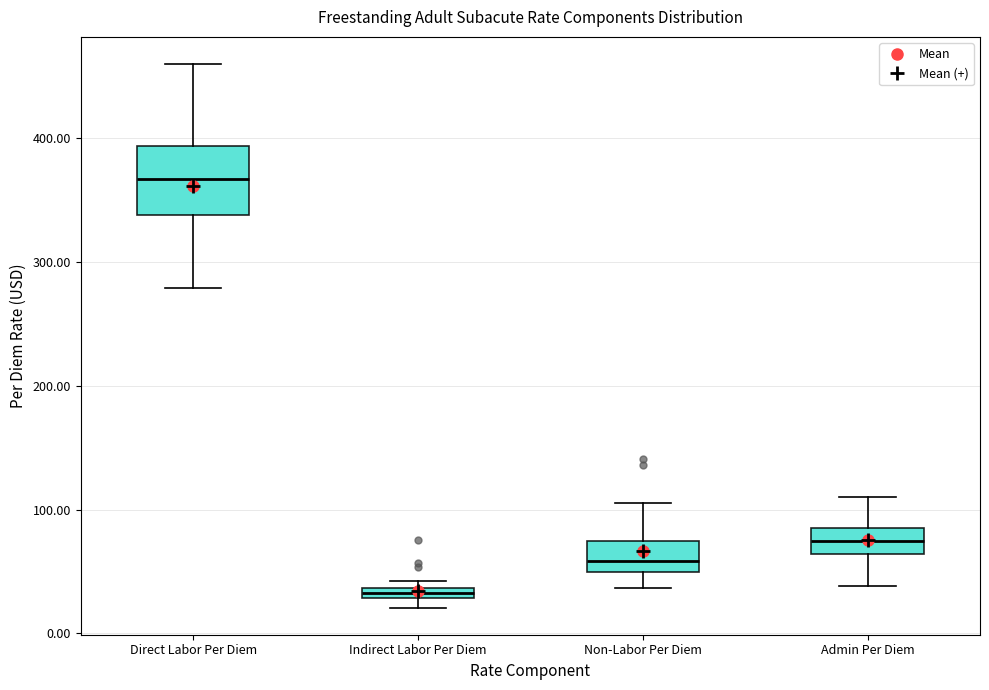

Comparing the boxes themselves (not the whiskers), which one is the tallest?

Direct Labor Per Diem